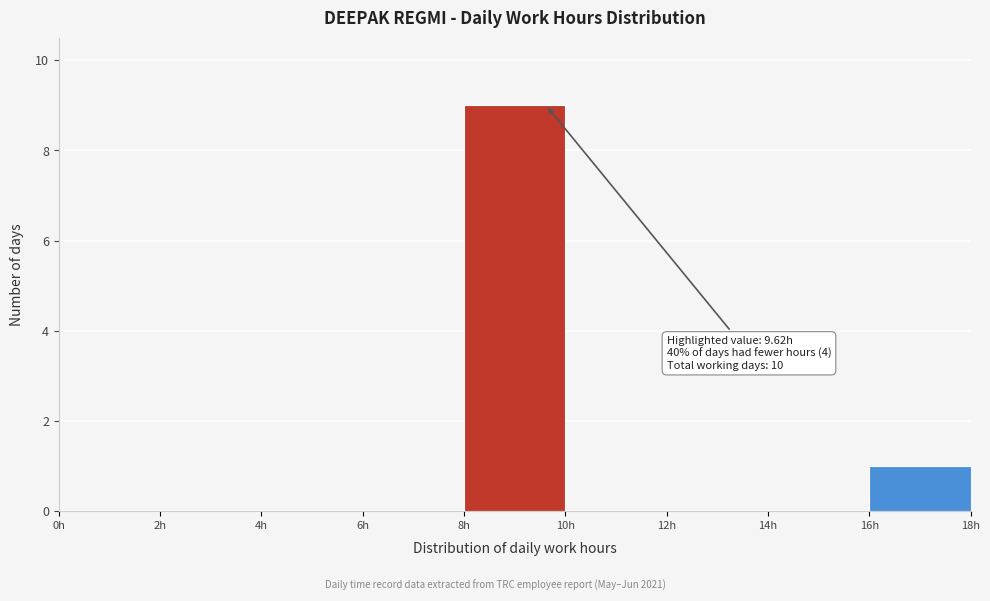

Over which range of the x-axis is the bar tallest?

8 to 10